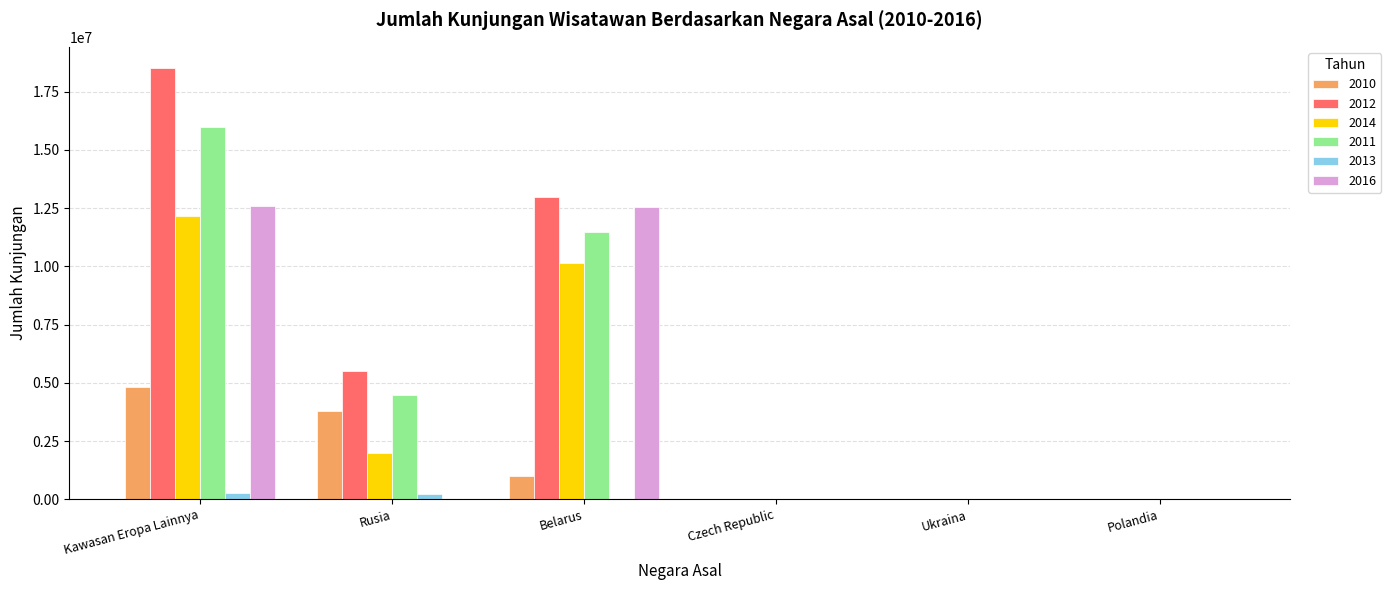

Which series has the largest total across all categories?

2012